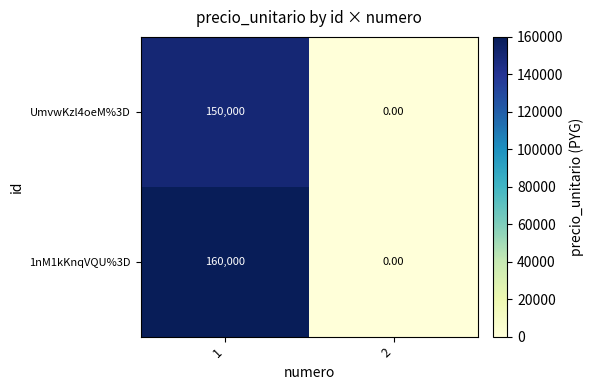

What is the average value of the UmvwKzl4oeM%3D series?

75000